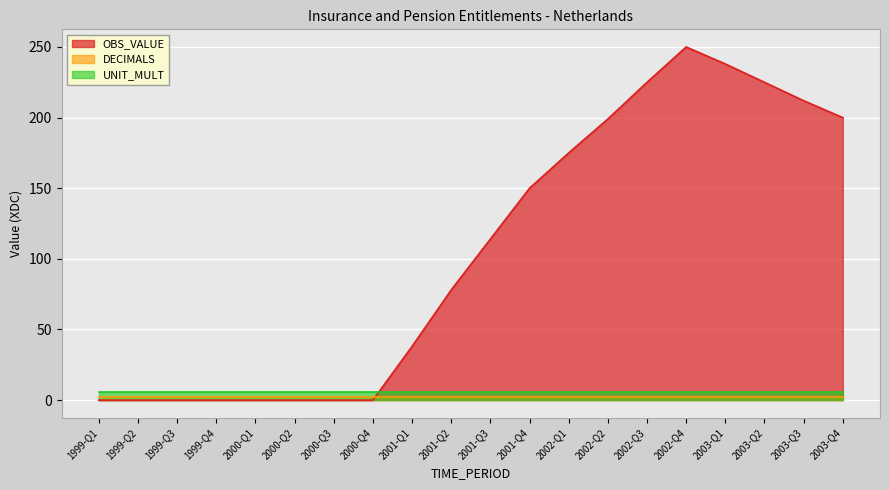

True or false: OBS_VALUE and DECIMALS intersect in this chart.

True